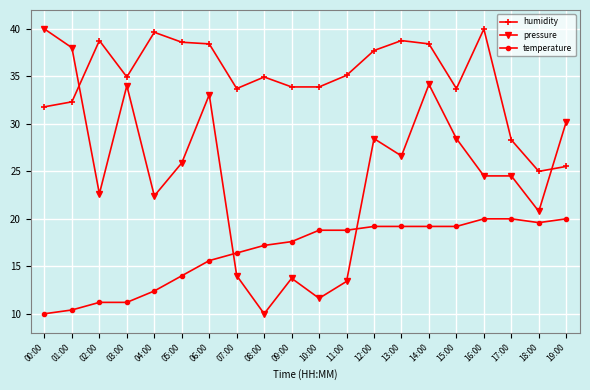

List the series in order of their overall mean, highest first.

humidity, pressure, temperature